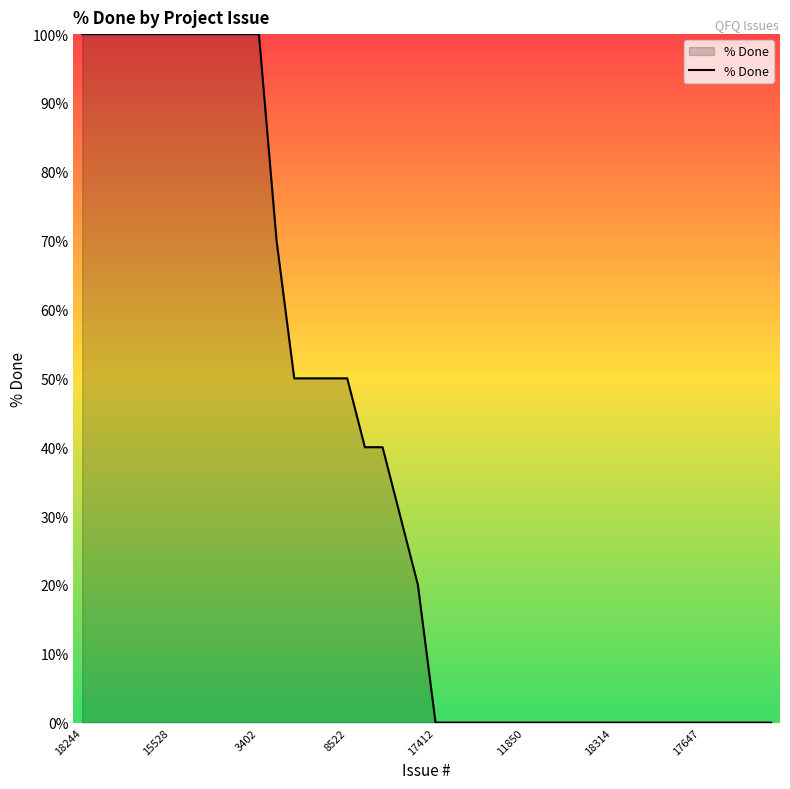

What is the maximum value shown in the chart?

100